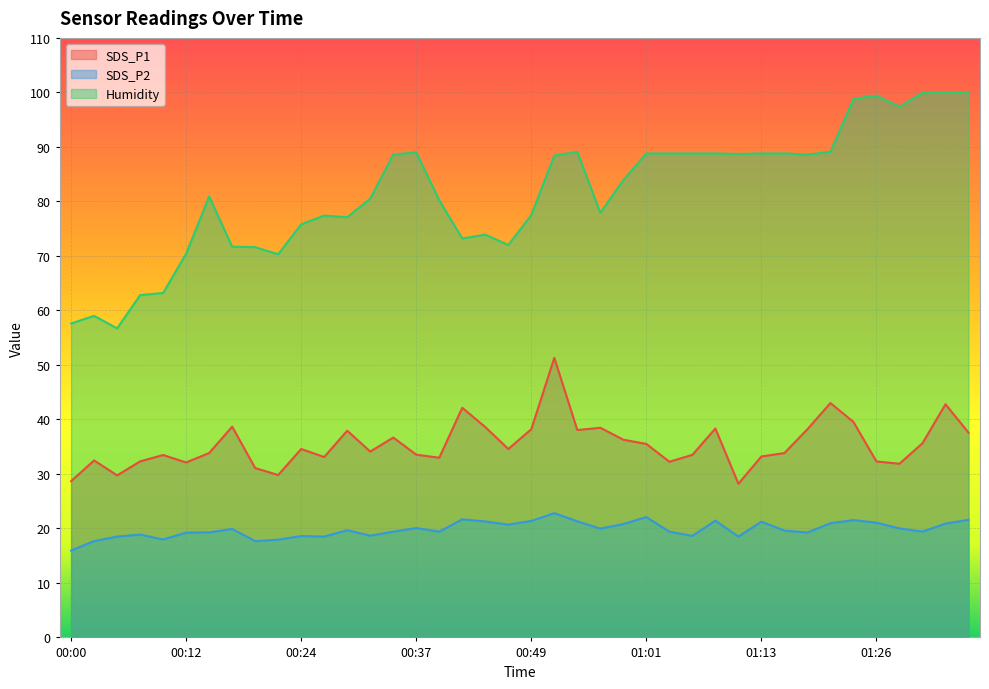

At which category does the chart reach its peak across all series?

01:31